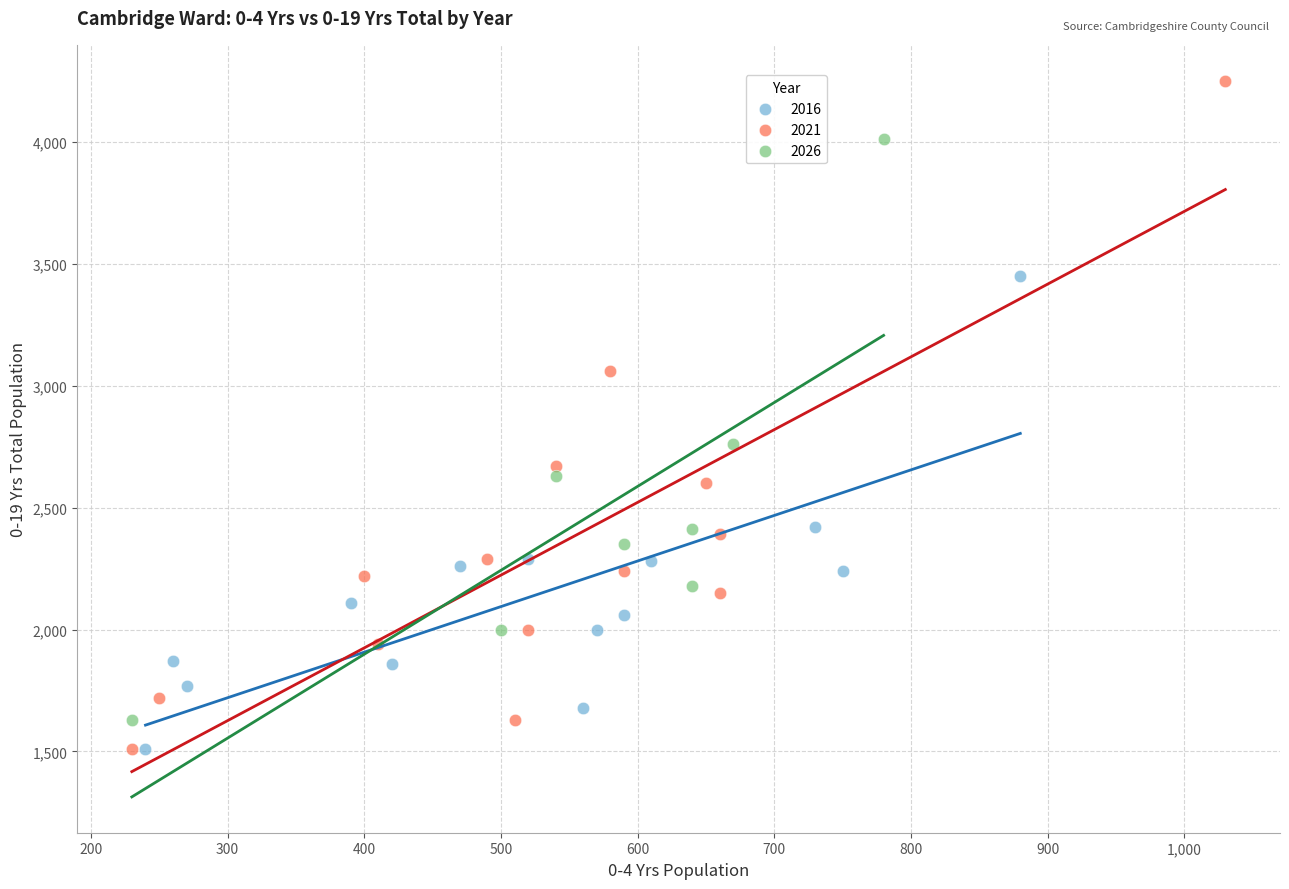

Which series reaches the maximum Y coordinate?

2021